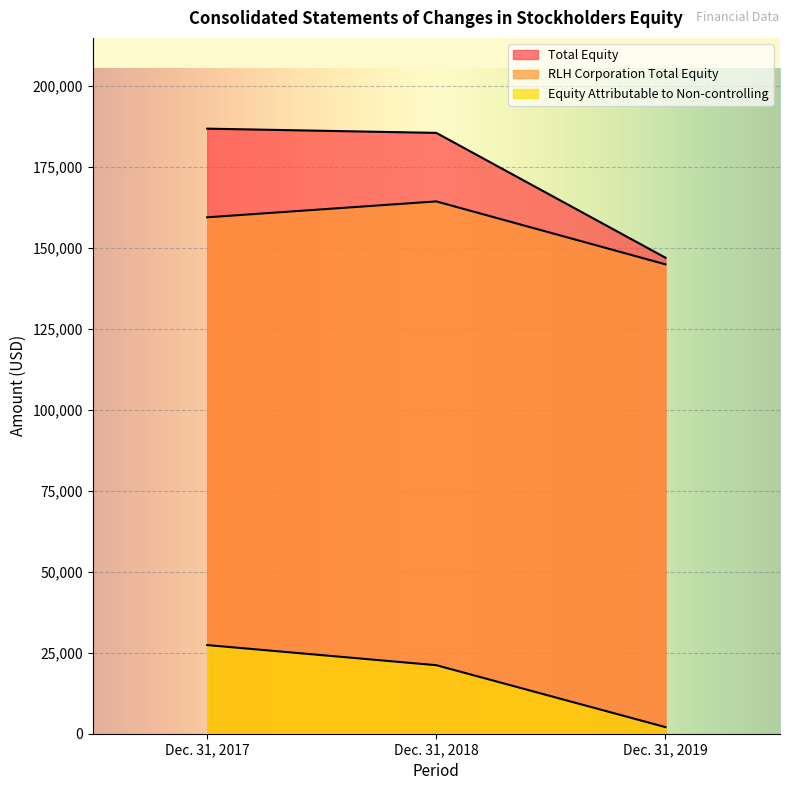

How many data points in Total Equity are above 185582?

1